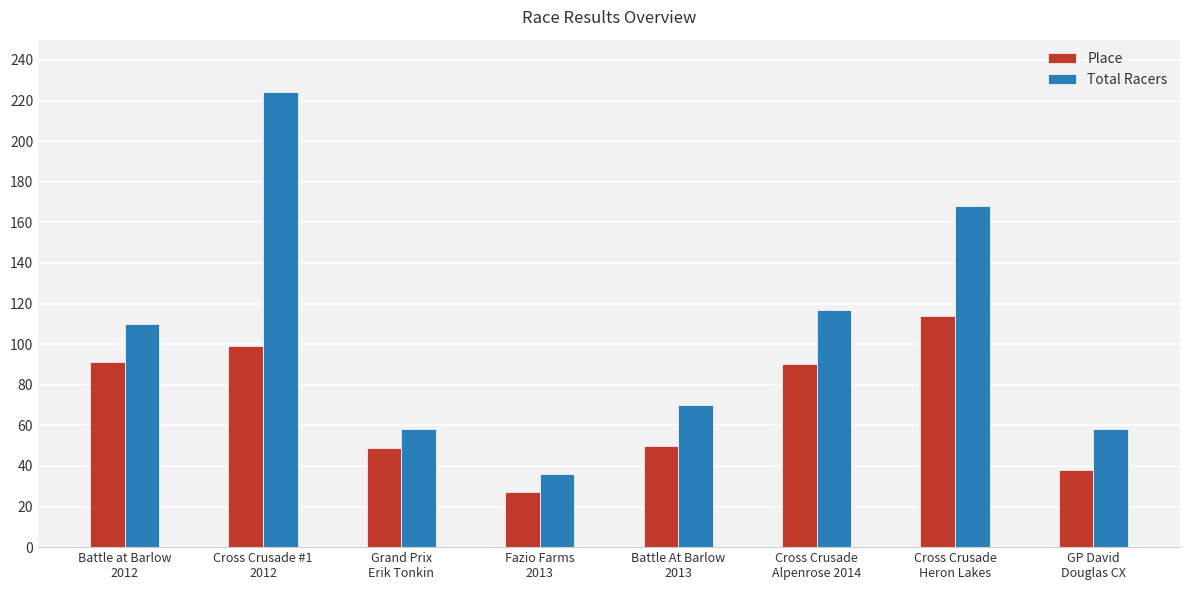

What position from the left is Fazio Farms
2013?

4